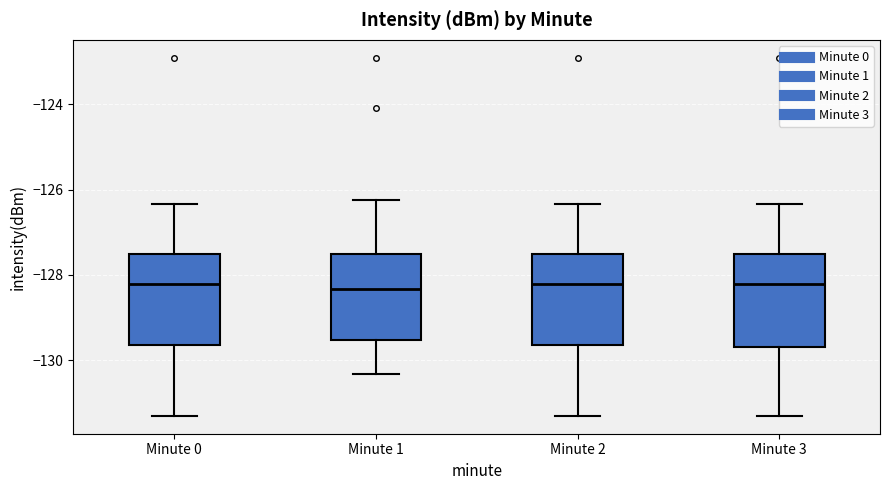

Where does the lower whisker of the box for Minute 0 end on the y-axis? The values are not printed on the chart, so give them approximately, as read against the axis.

-131.4